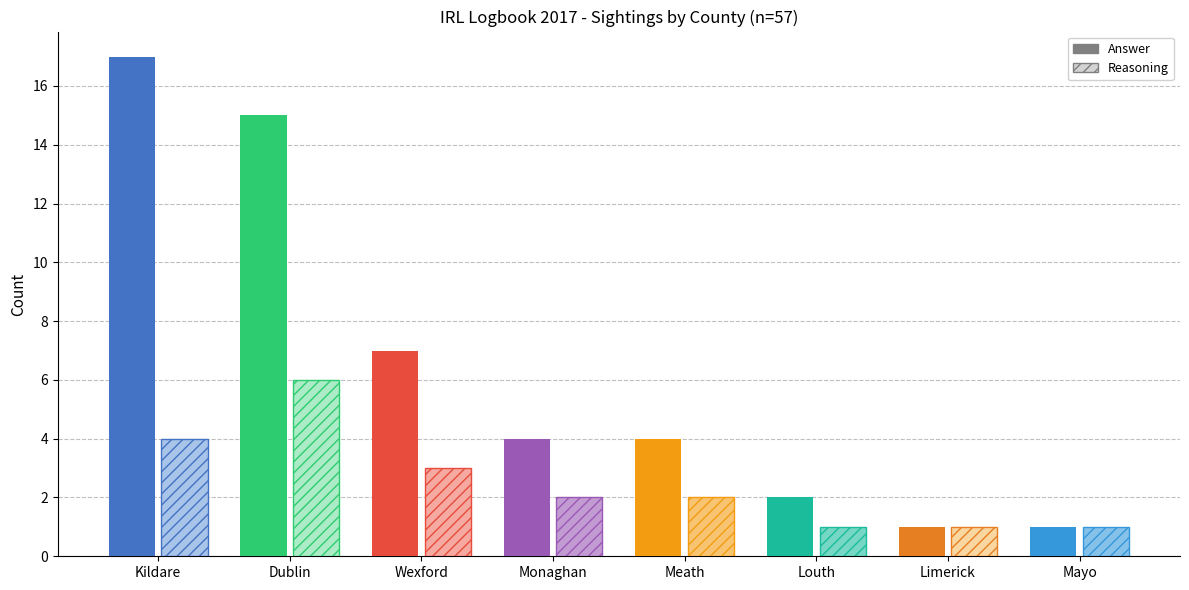

Which label corresponds to the largest value in the chart?

Kildare